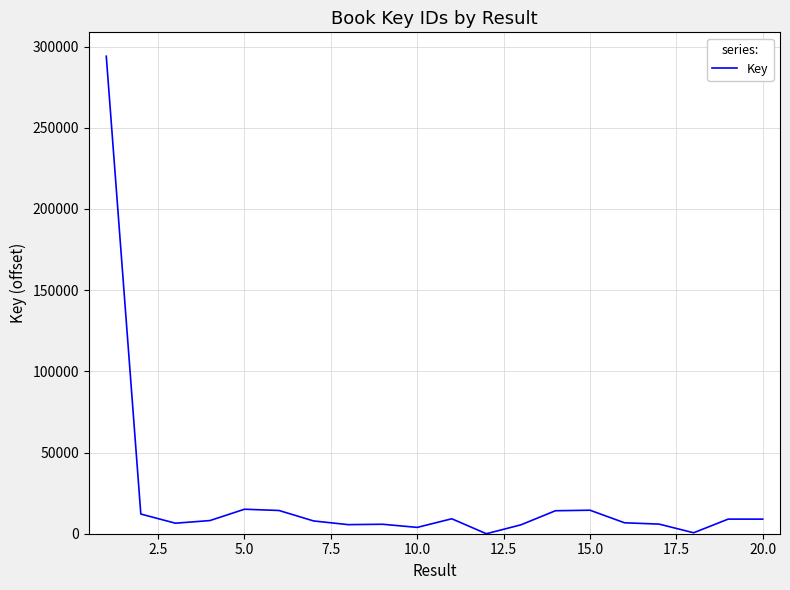

Does the chart display data point markers on the line(s)?

No